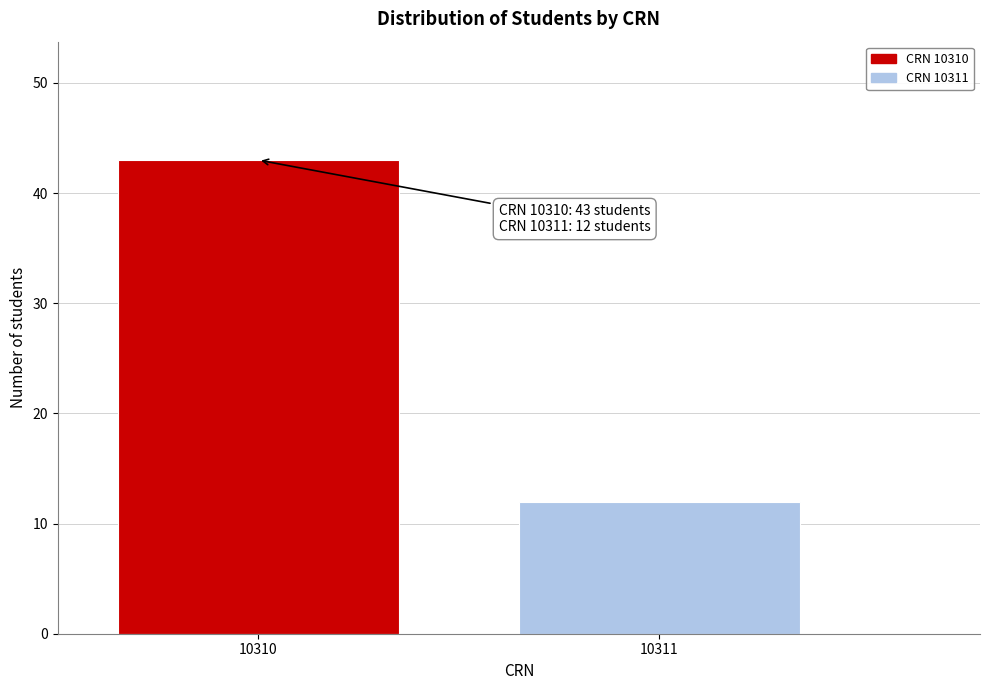

Reading right to left, extract all data points from this chart.

10311=12	10310=43